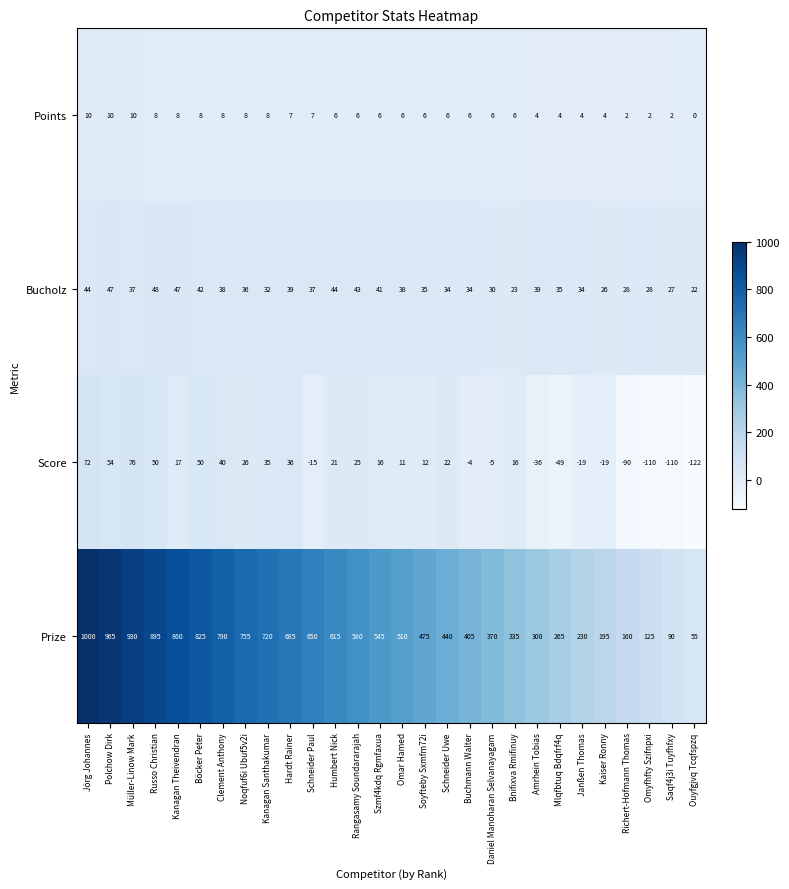

At which label does Points reach its minimum?

Ouyfgjvq Tcqfspzq